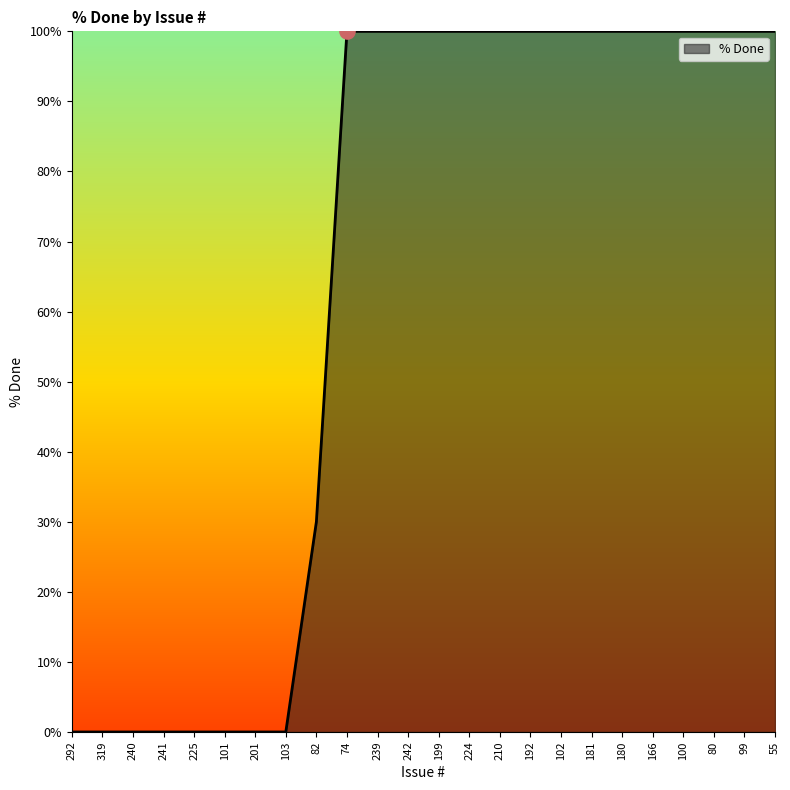

Between 166 and 240, which is larger?

166